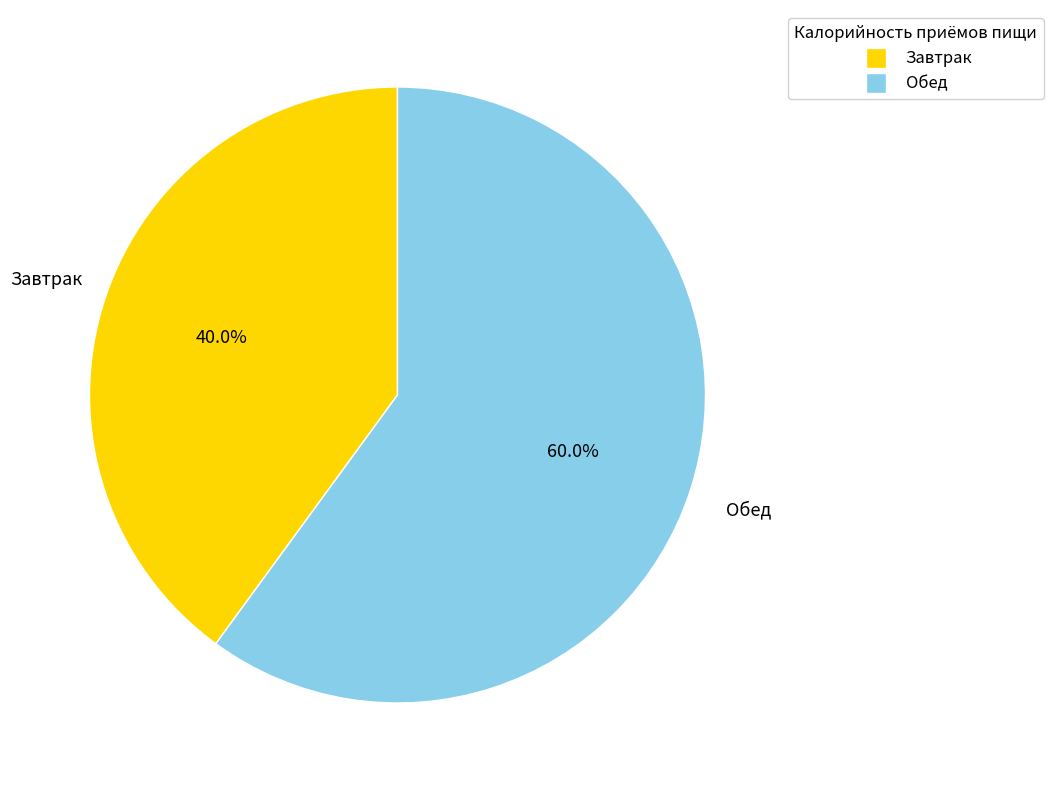

To the nearest percent, what portion does Завтрак represent?

40%